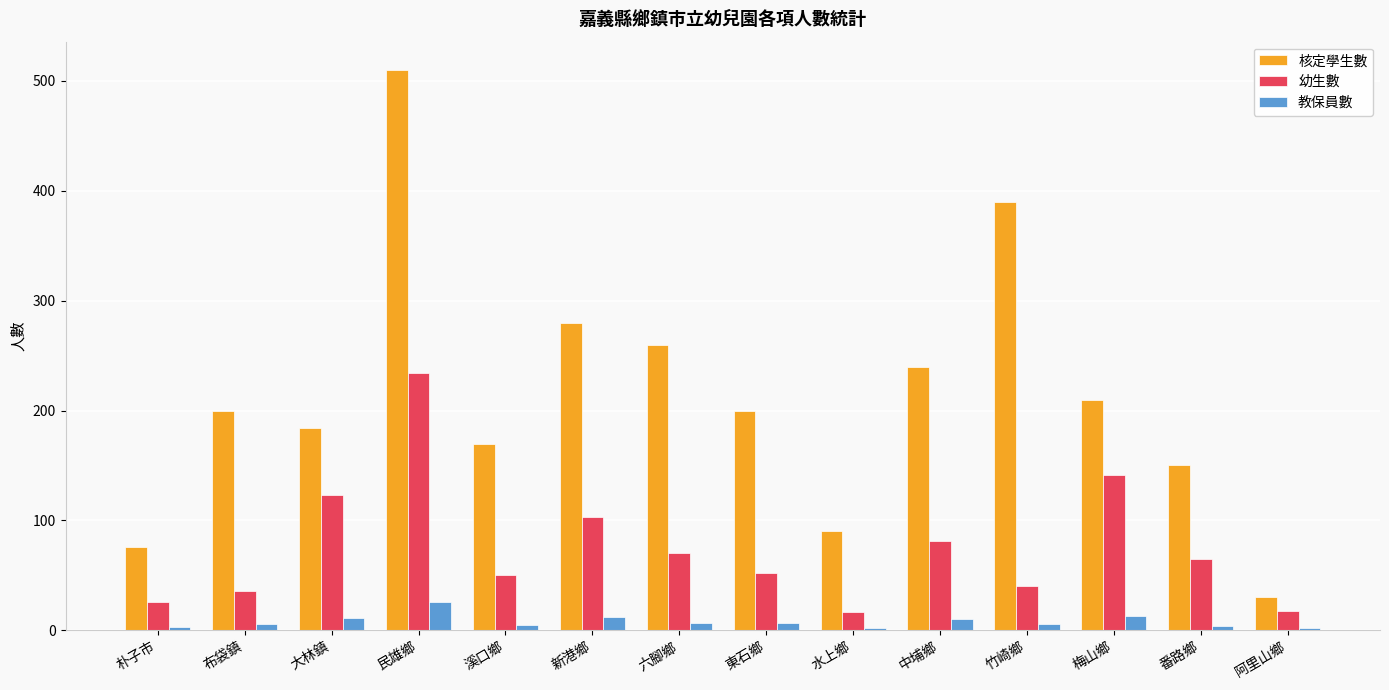

What is the total value across all series at 東石鄉?

259